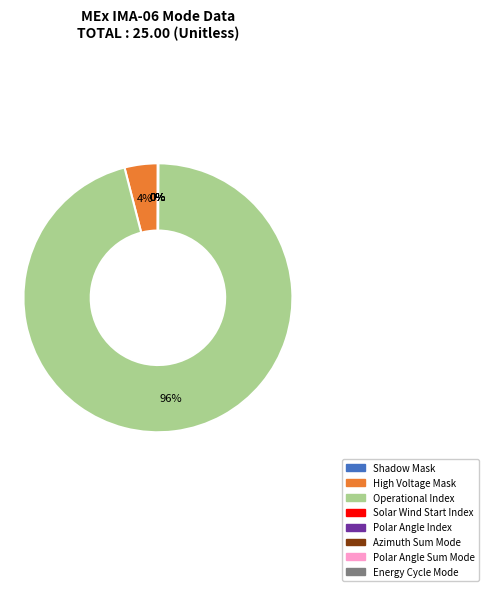

The Operational Index slice represents 96% of the pie. True or false?

True